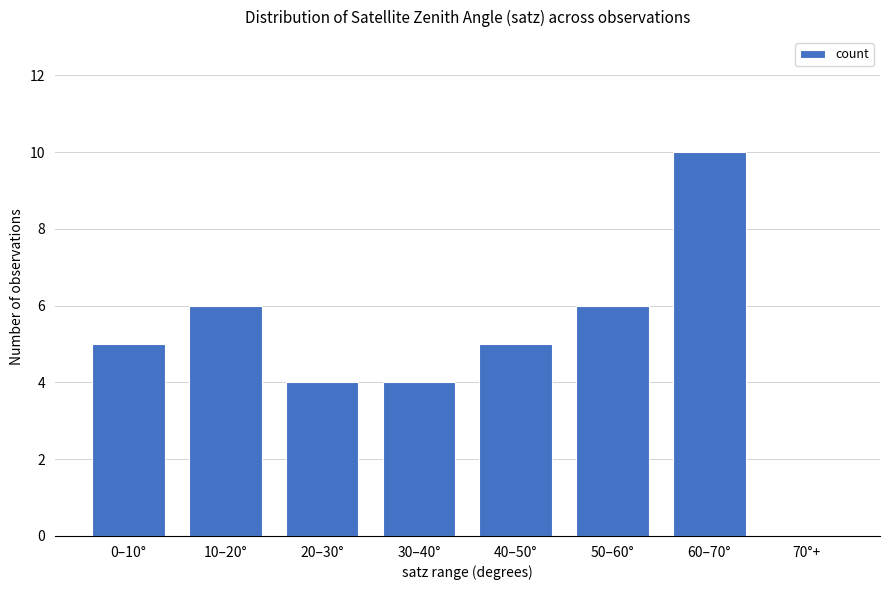

Between 70°+ and 20–30°, which is larger?

20–30°